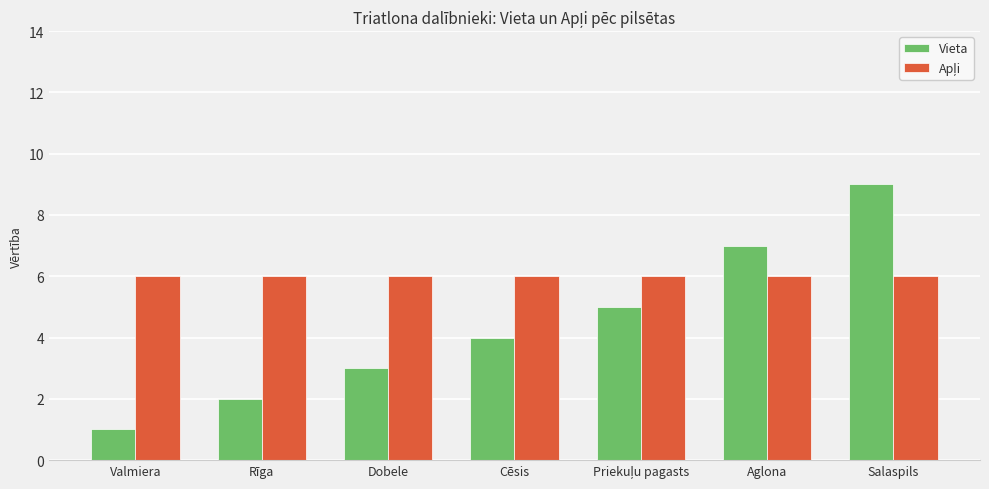

What is the total value across all series at Rīga?

8